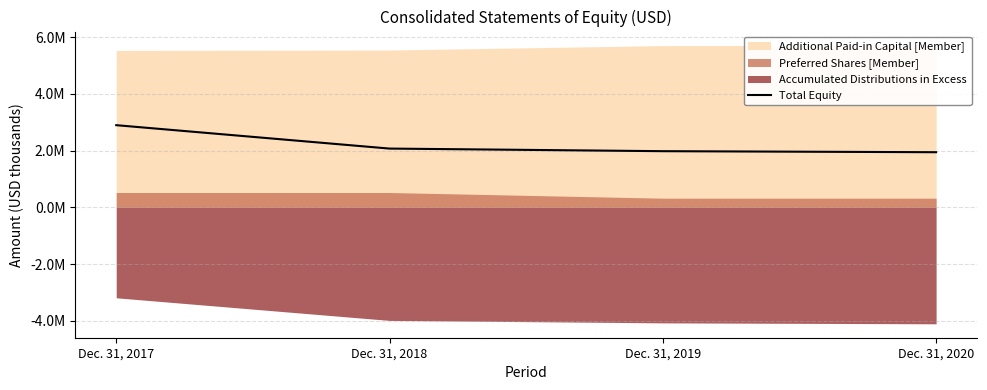

Approximately how many times larger is the value at Dec. 31, 2018 compared to Dec. 31, 2019?

1.0